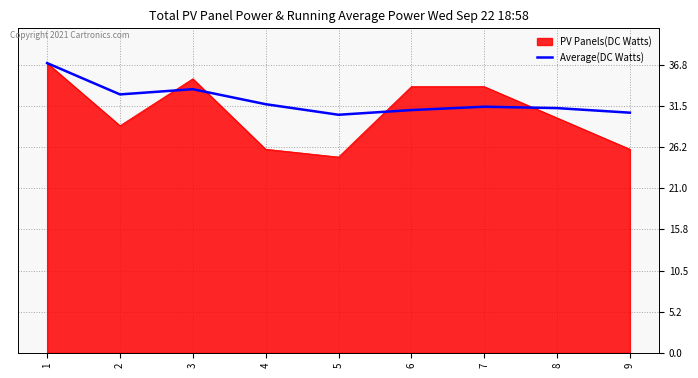

Rank the series at 9 from highest to lowest value.

Average(DC Watts), PV Panels(DC Watts)